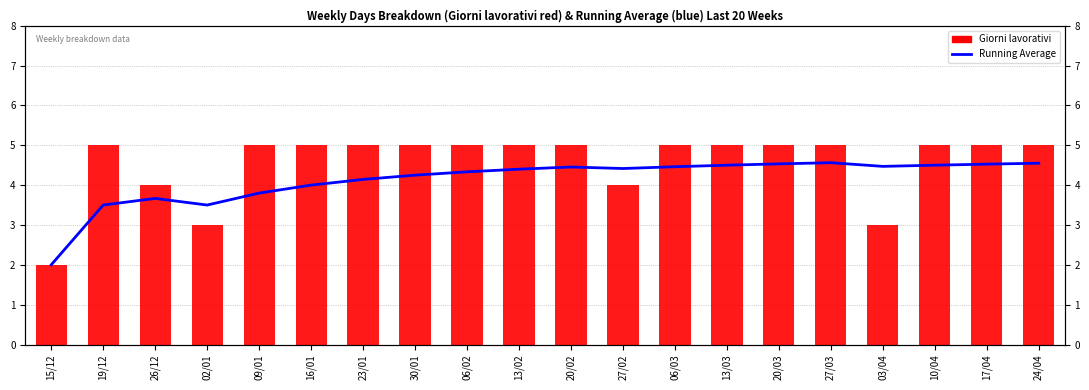

How many data points in Giorni lavorativi are less than 5?

5